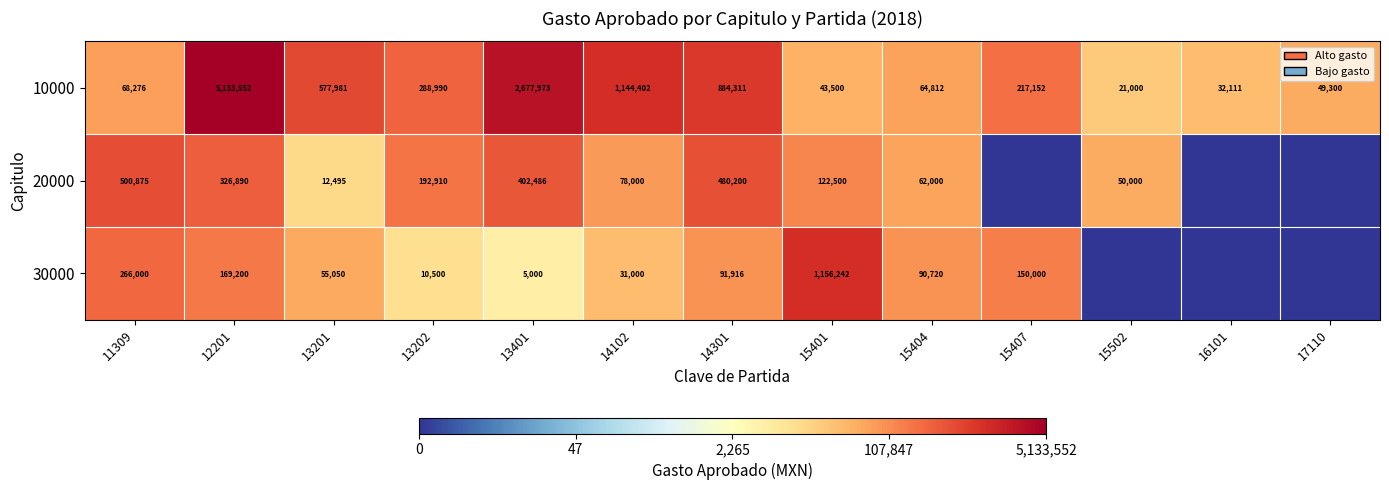

Is the value of 20000 at 15401 greater than the value of 30000 at 11309?

No